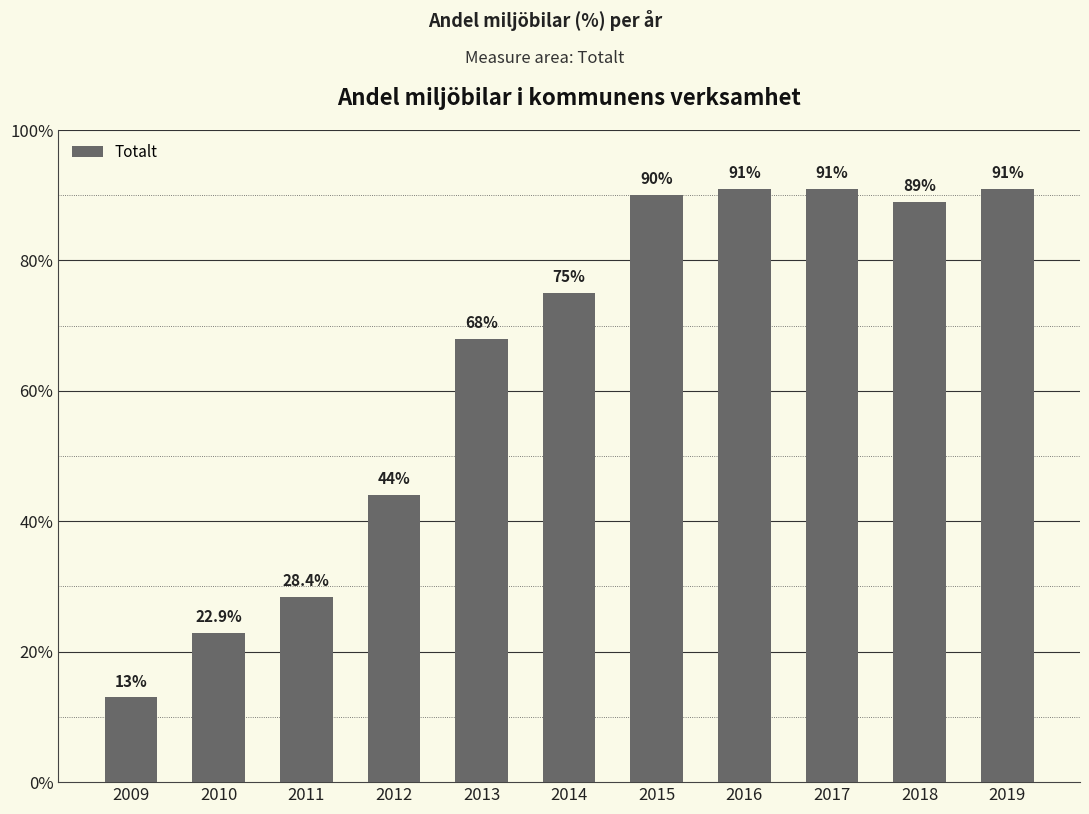

At which category does the chart reach its minimum across all series?

2009